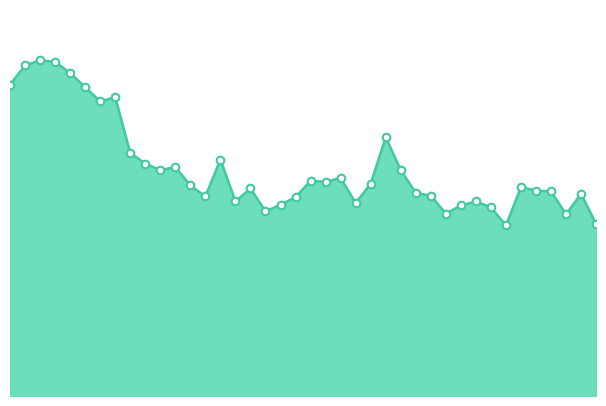

How many lines are shown in the chart?

1